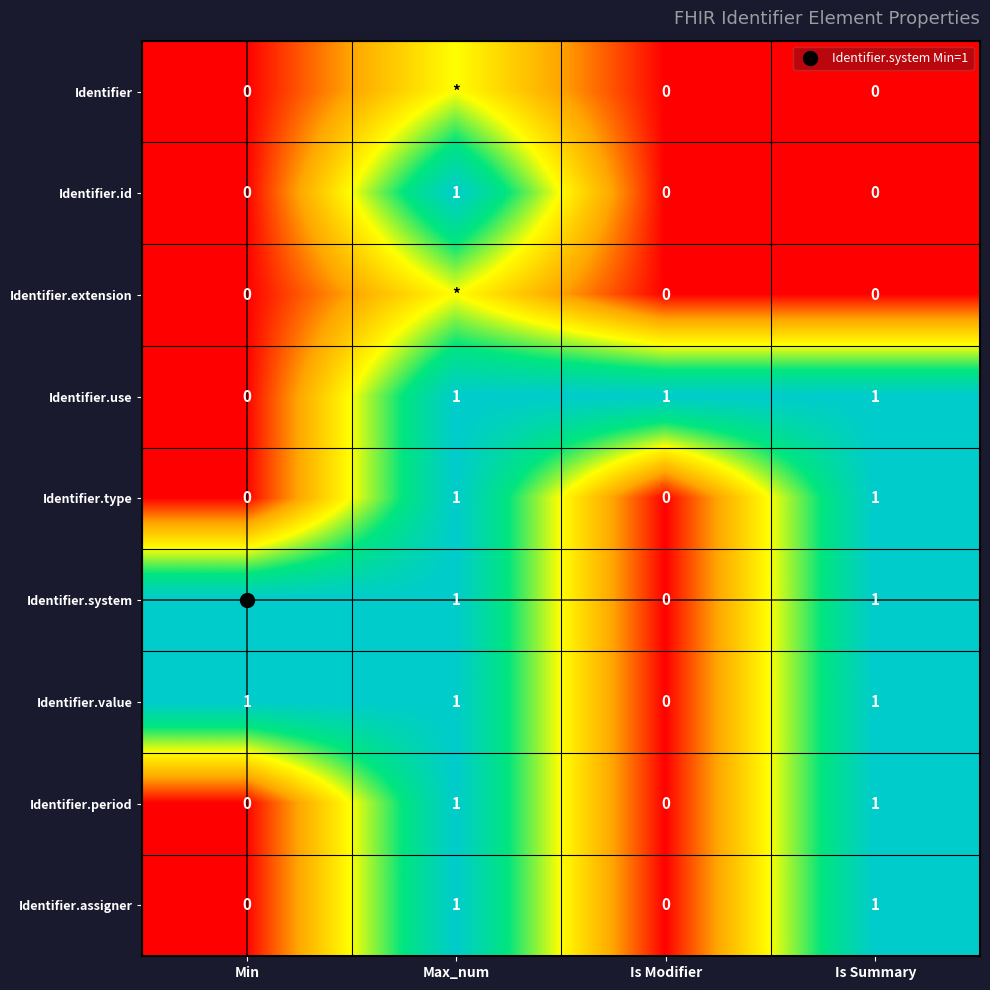

How many distinct data groups are displayed?

9